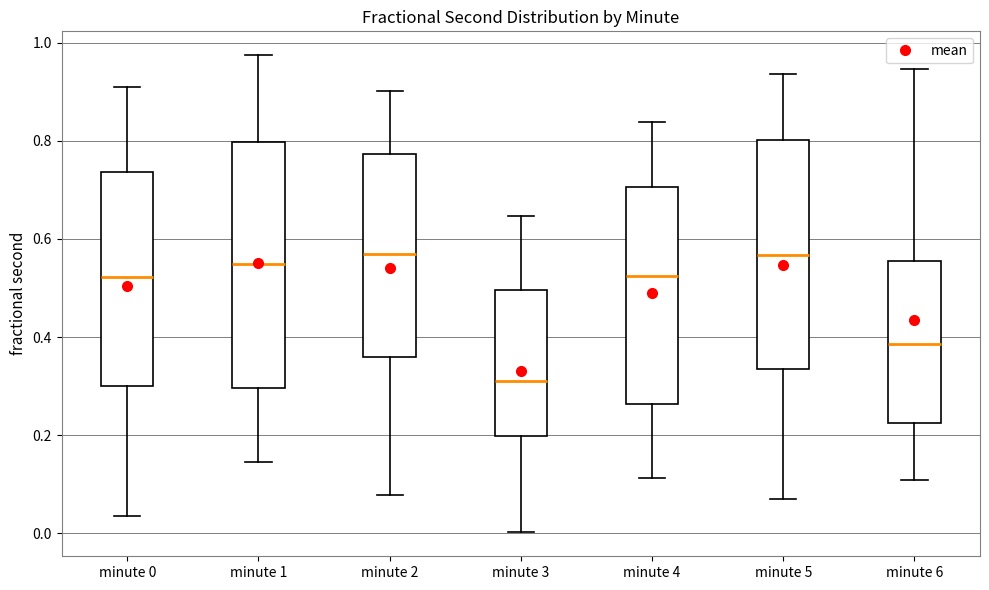

Where does the lower whisker of the box for minute 0 end on the y-axis? The values are not printed on the chart, so give them approximately, as read against the axis.

0.04